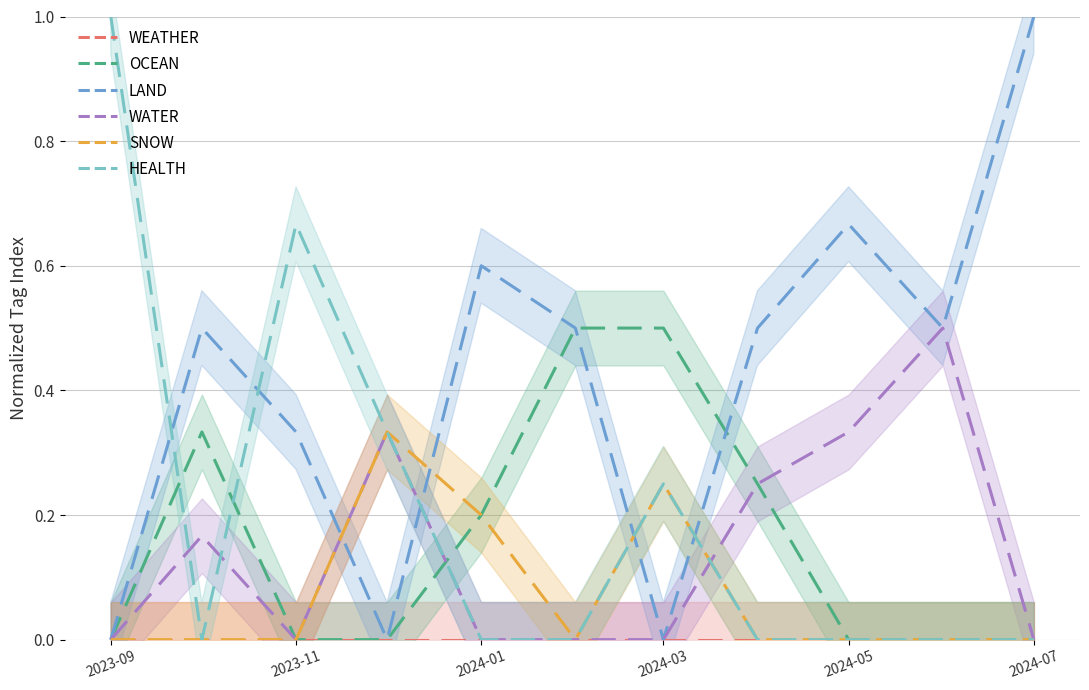

What are all the series names shown in the legend?

WEATHER, OCEAN, LAND, WATER, SNOW, HEALTH